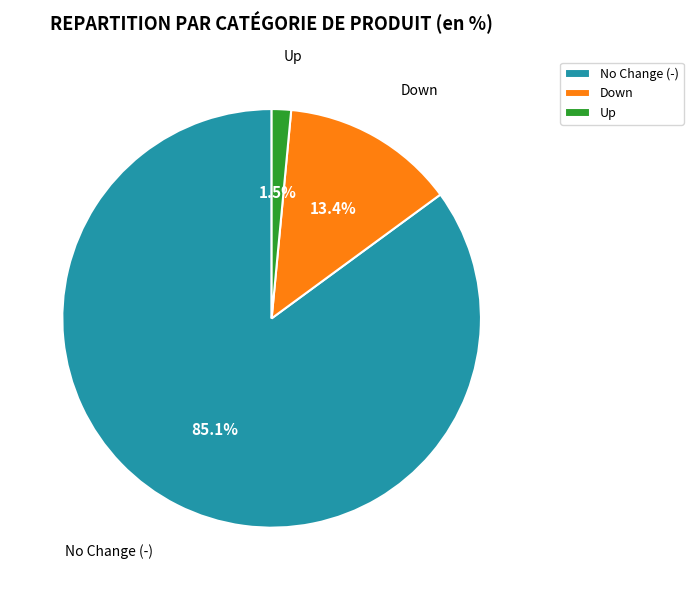

What is the largest slice in the pie chart?

No Change (-)